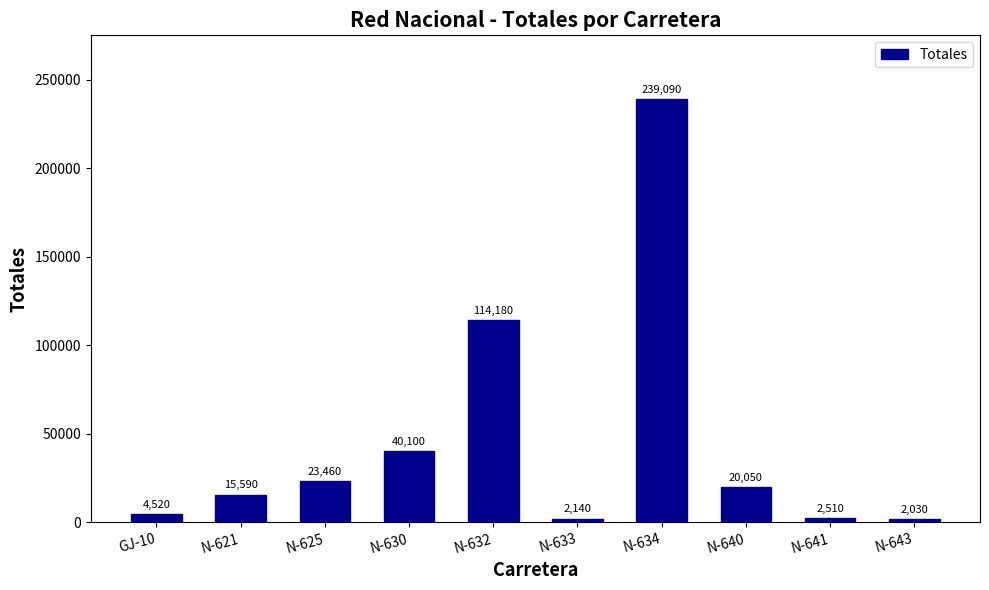

What is the sum of all values?

463670